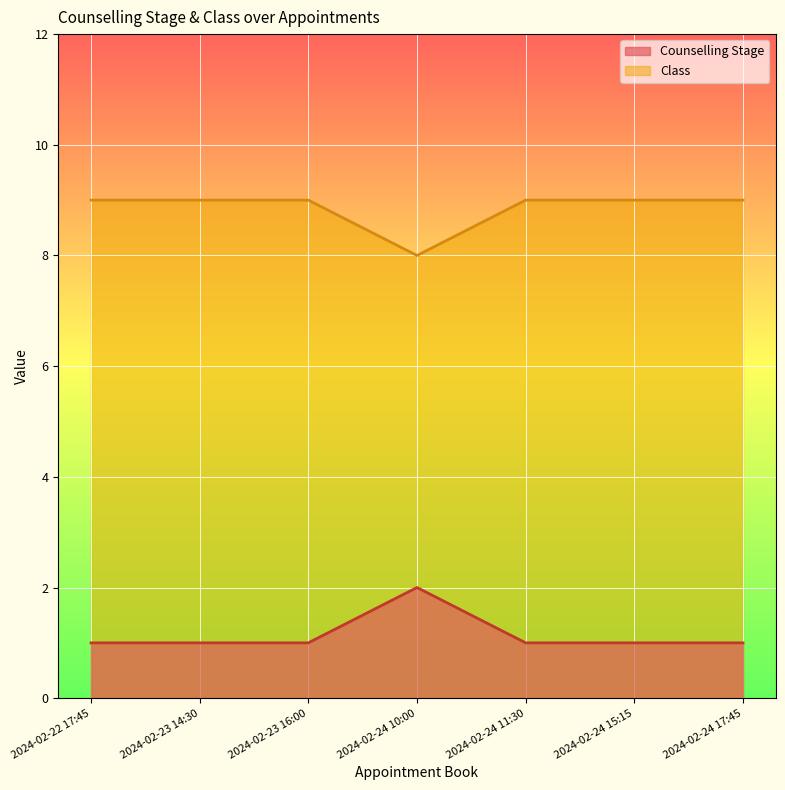

What are all the series names shown in the legend?

Counselling Stage, Class